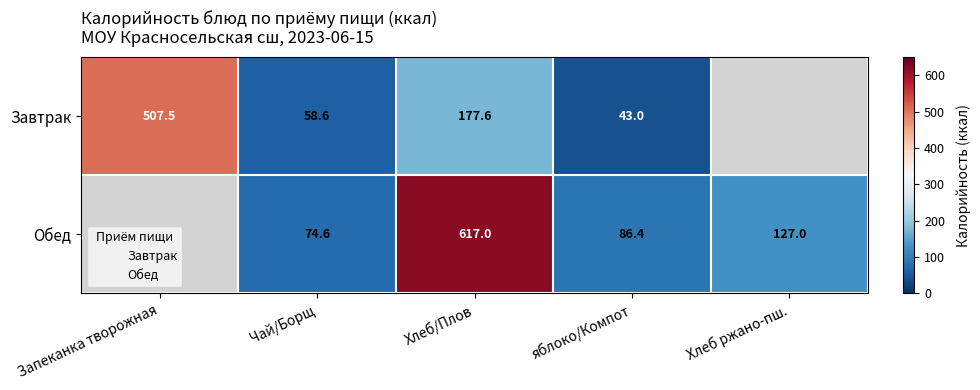

Which has a higher value, яблоко/Компот or Запеканка творожная?

Запеканка творожная